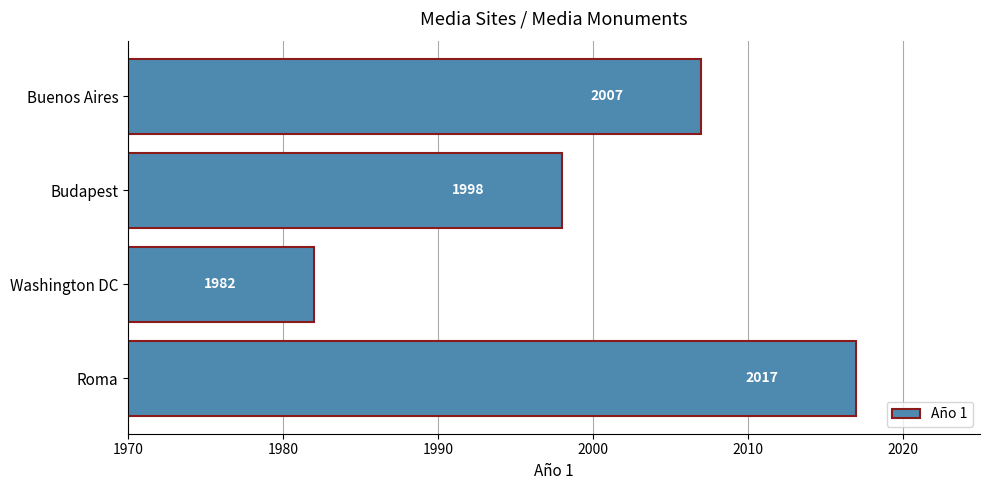

True or false: the data shows 3467 at Washington DC.

False